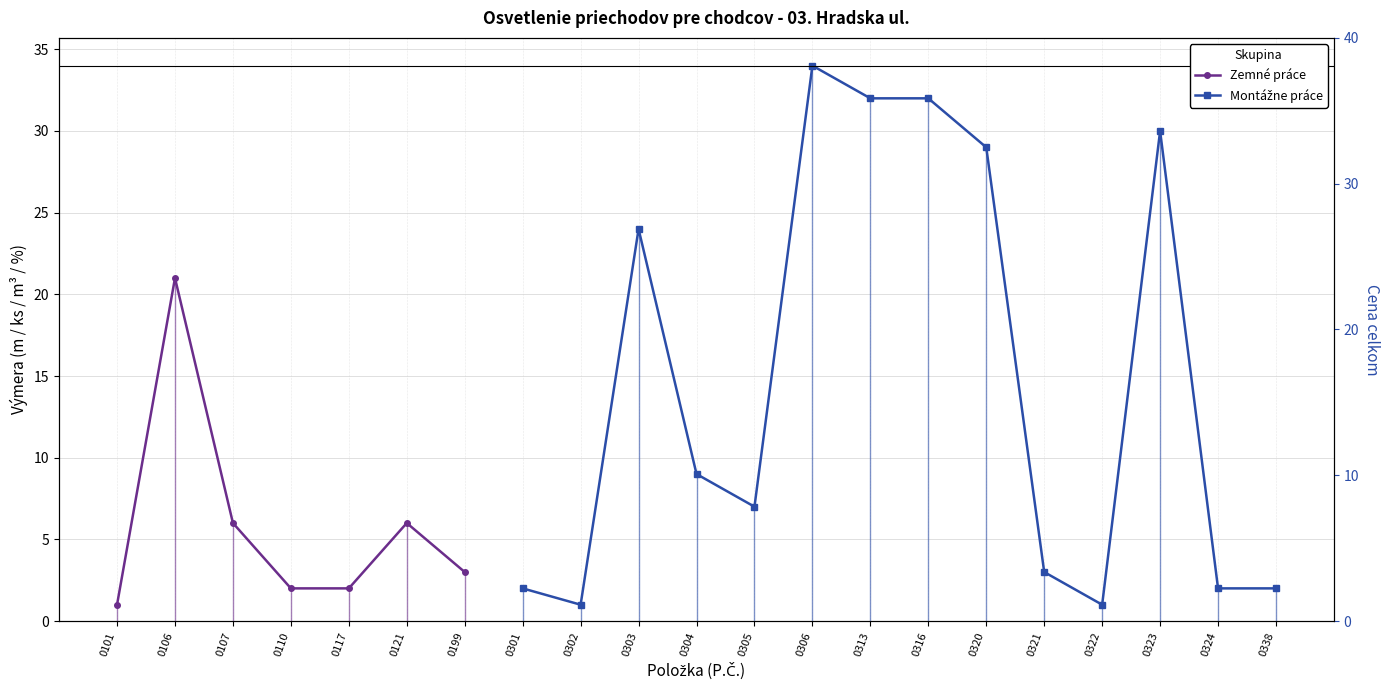

How many interior local valleys does the Montážne práce series have?

3